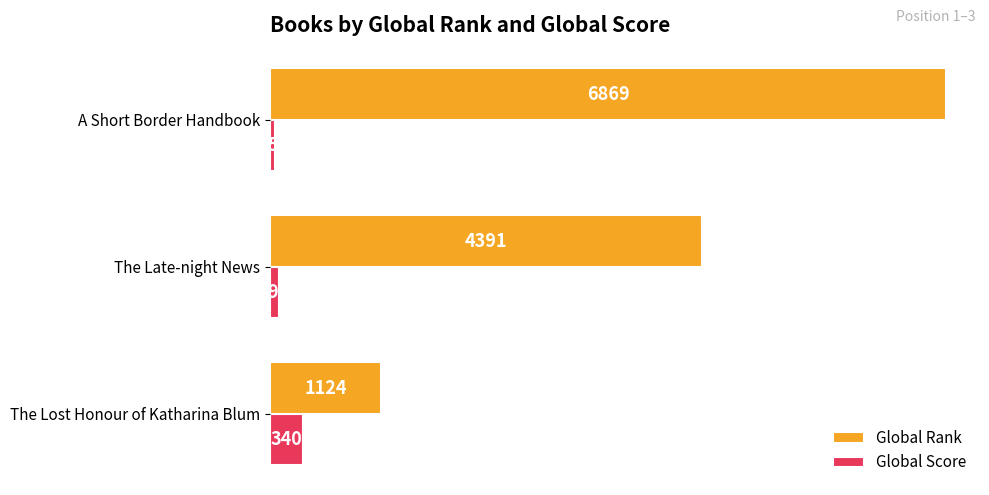

Which series changed the most between The Late-night News and A Short Border Handbook?

Global Rank